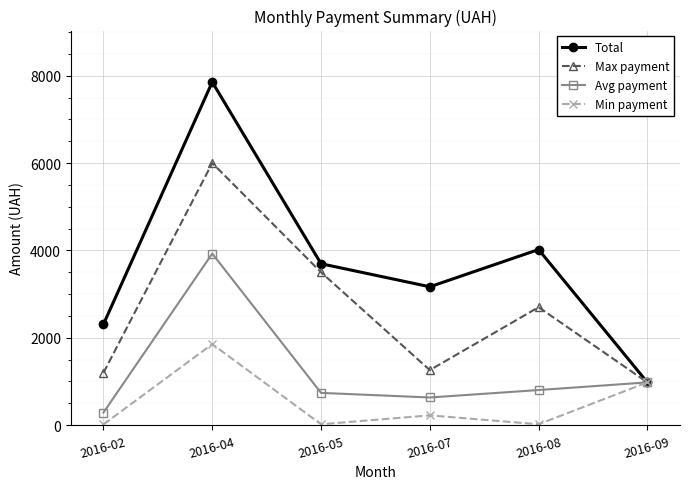

Is the value of Min payment at 2016-04 greater than the value of Avg payment at 2016-07?

Yes